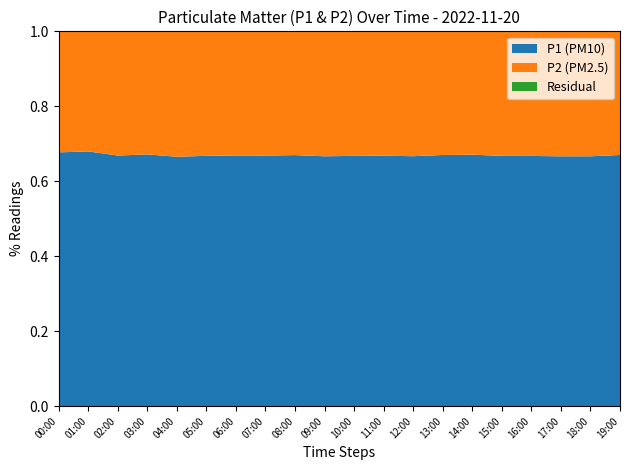

Is it true that P1 (PM10) equals 0.9 at 07:00?

False